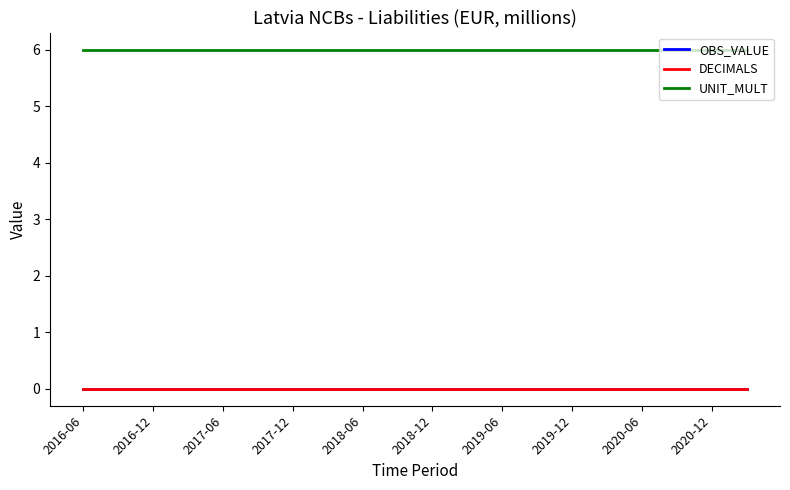

List the series in order of their peak value, highest first.

UNIT_MULT, OBS_VALUE, DECIMALS